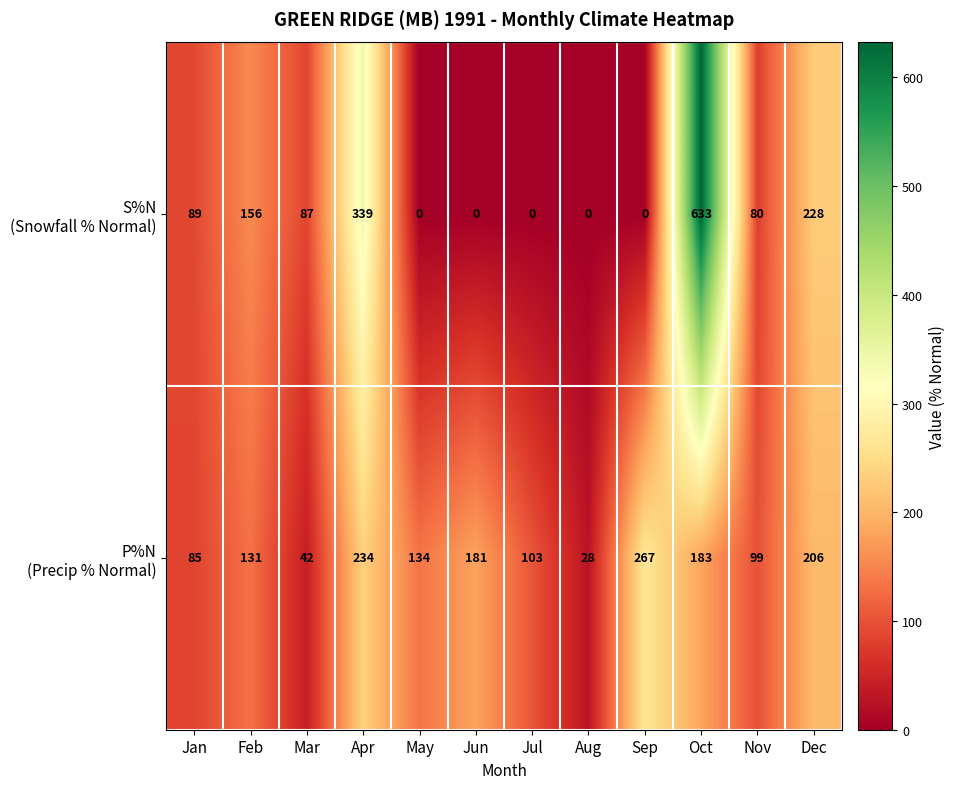

What is the difference between the highest and lowest values at Jan?

4